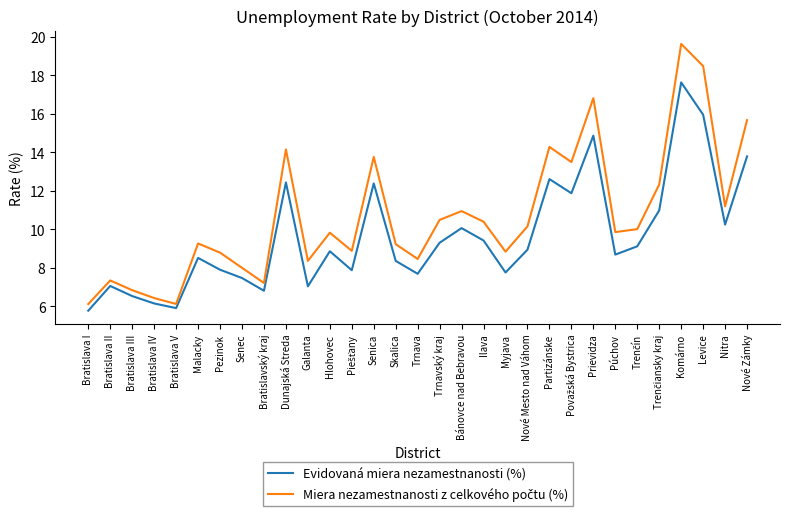

At which category is the sum across all series the highest?

Komárno